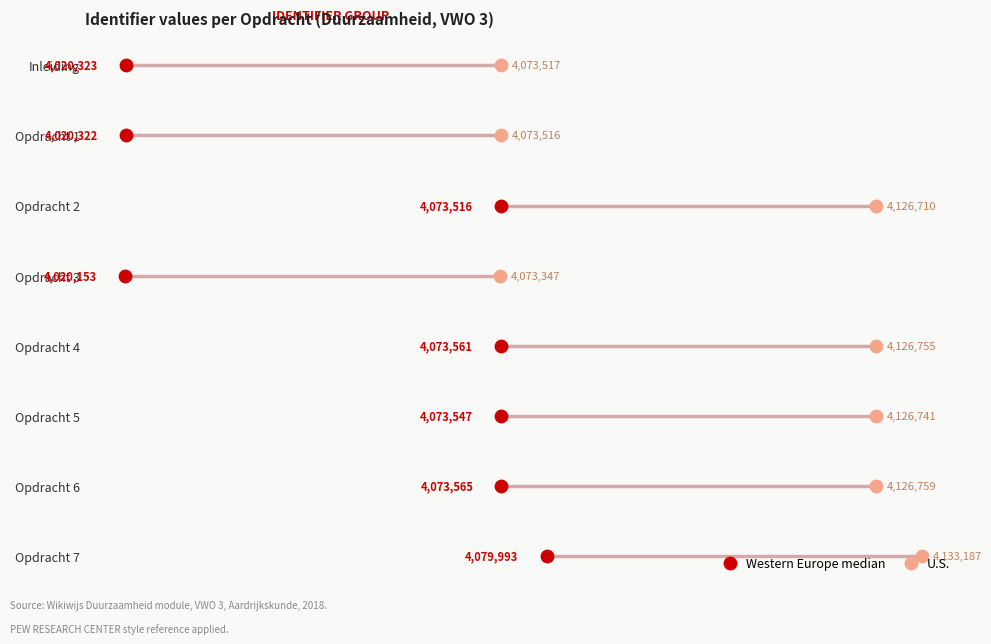

Is the value of Western Europe median at 4.00 greater than the value of U.S. at 4.00?

No